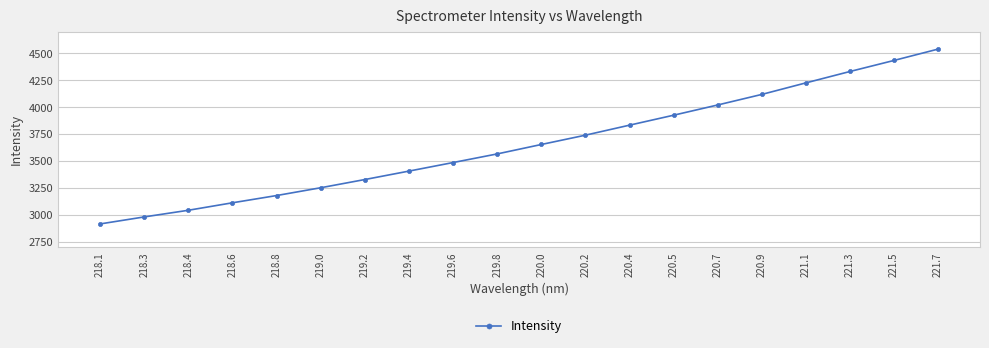

Is it true that the value at 220.4 is 6580.8?

False